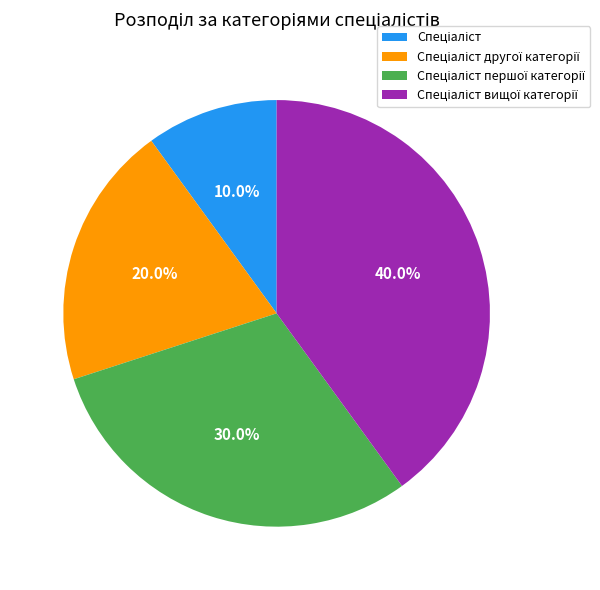

Is there any slice that represents more than half of the pie?

No